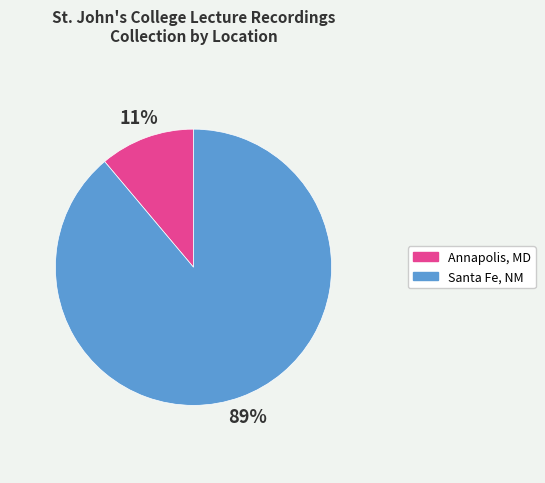

Which slice is the smallest?

Annapolis, MD